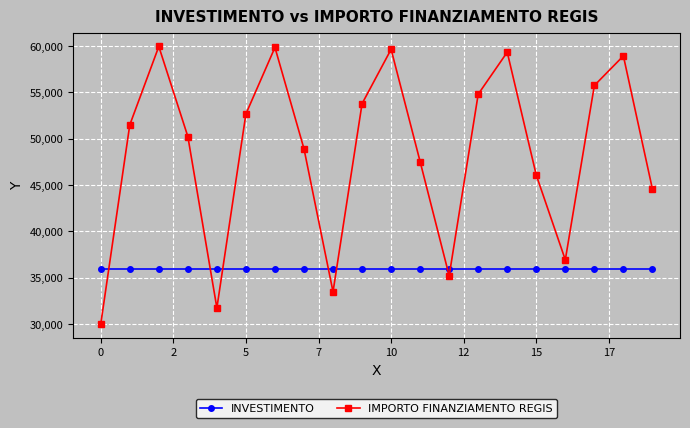

Which series has the widest spread of values?

IMPORTO FINANZIAMENTO REGIS